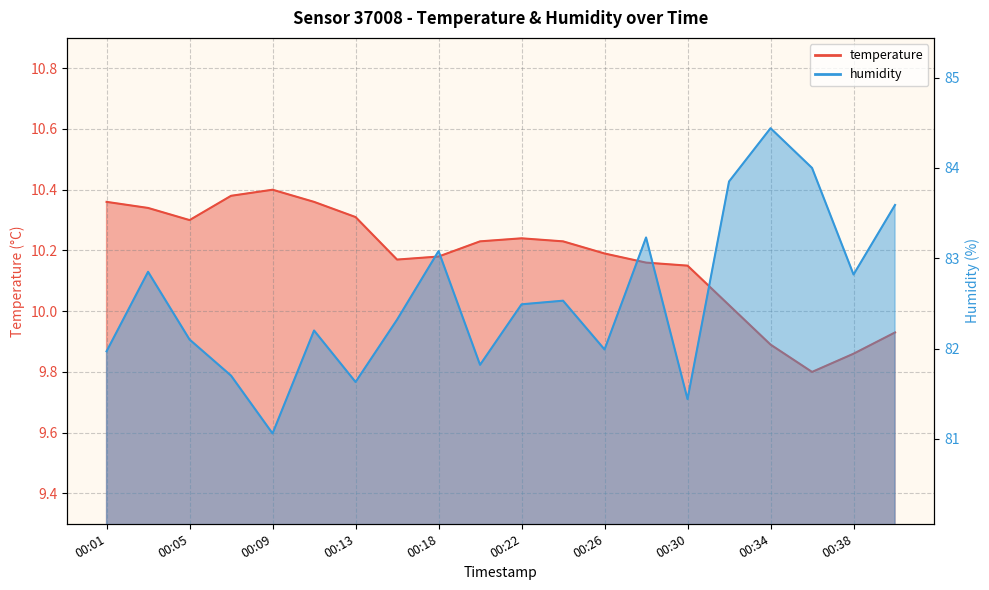

Which series changed the most between 00:11 and 00:26?

humidity